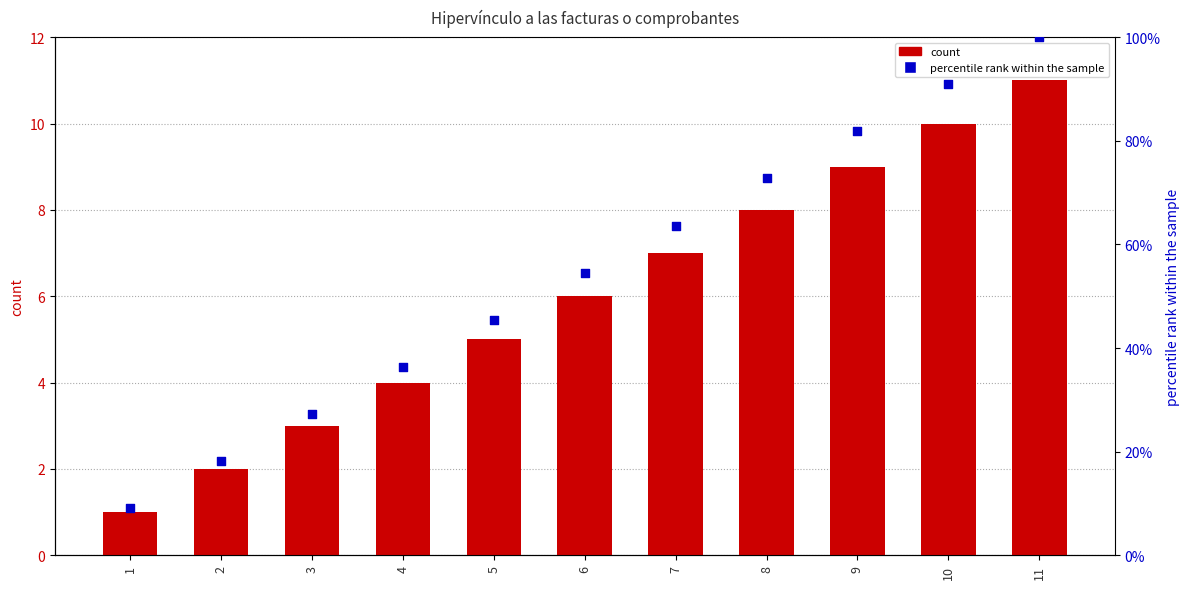

Is the value of count at 7 greater than the value of percentile rank within the sample at 2?

No